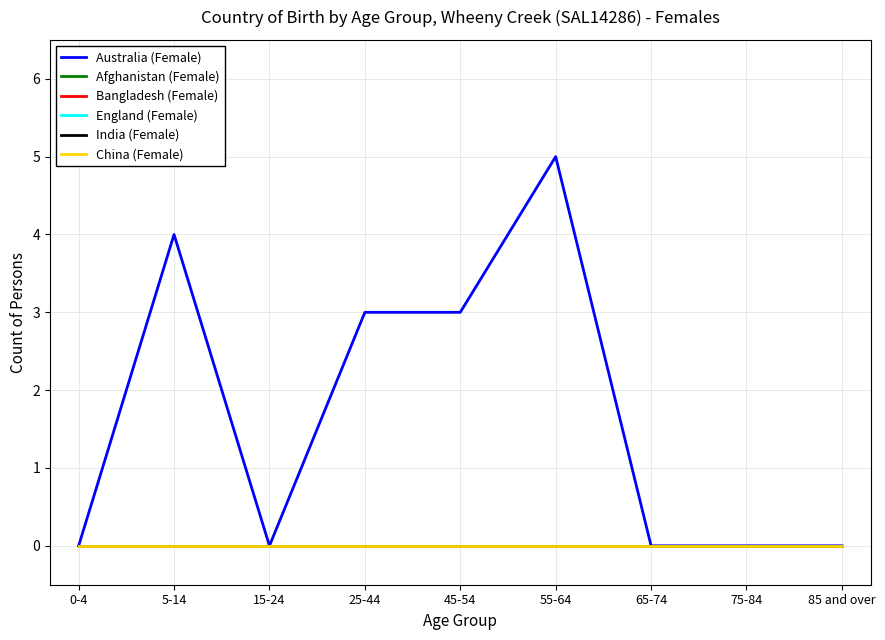

Reading left to right, what are all the values shown in this chart?

Australia (Female): 0-4=0	5-14=4	15-24=0	25-44=3	45-54=3	55-64=5	65-74=0	75-84=0	85 and over=0
Afghanistan (Female): 0-4=0	5-14=0	15-24=0	25-44=0	45-54=0	55-64=0	65-74=0	75-84=0	85 and over=0
Bangladesh (Female): 0-4=0	5-14=0	15-24=0	25-44=0	45-54=0	55-64=0	65-74=0	75-84=0	85 and over=0
England (Female): 0-4=0	5-14=0	15-24=0	25-44=0	45-54=0	55-64=0	65-74=0	75-84=0	85 and over=0
India (Female): 0-4=0	5-14=0	15-24=0	25-44=0	45-54=0	55-64=0	65-74=0	75-84=0	85 and over=0
China (Female): 0-4=0	5-14=0	15-24=0	25-44=0	45-54=0	55-64=0	65-74=0	75-84=0	85 and over=0